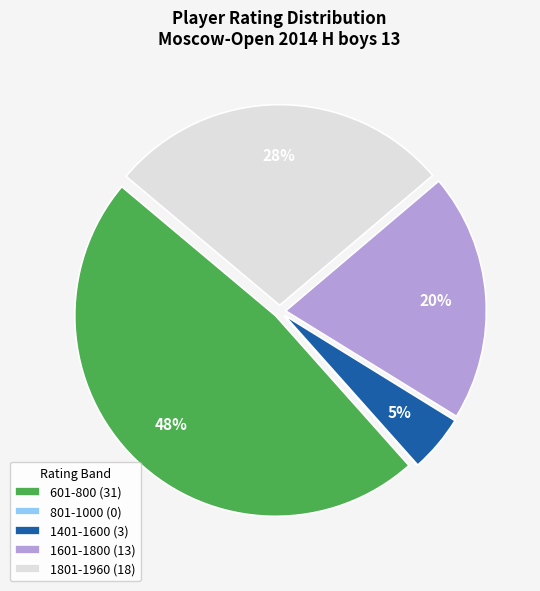

What percentage is the 1401-1600 (3) slice, to the nearest percent?

5%